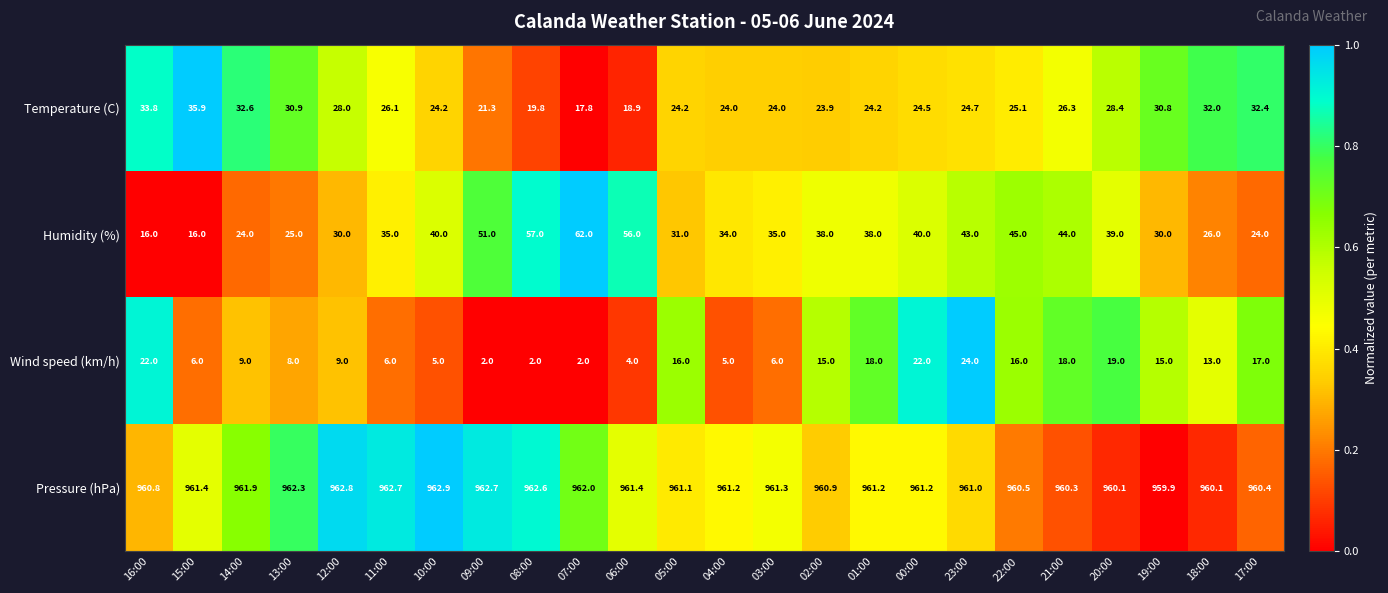

Is it true that Pressure (hPa) equals 308.3 at 21:00?

False